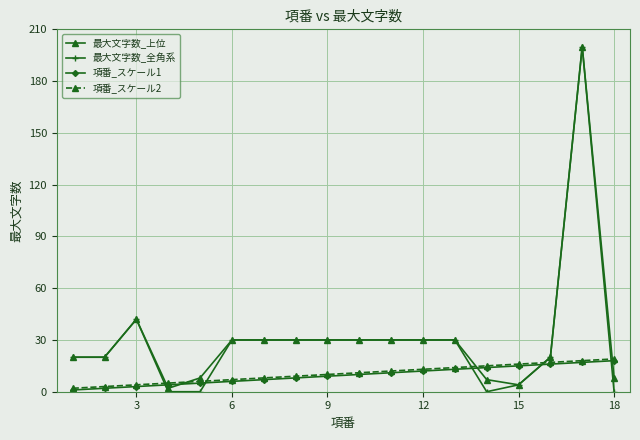

What is the greatest value displayed?

200